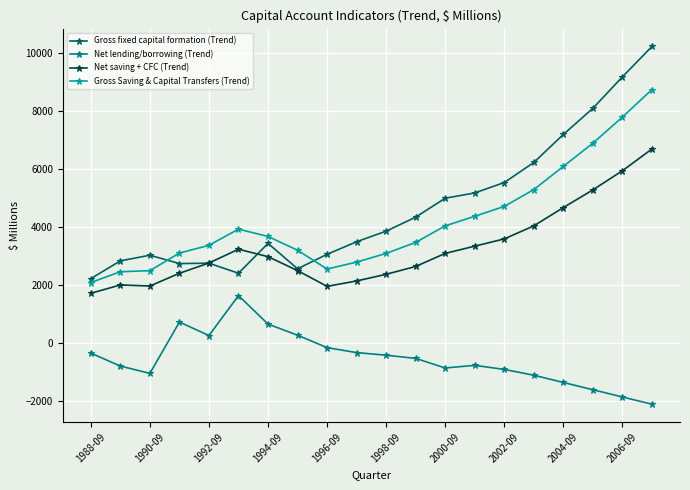

True or false: Gross fixed capital formation (Trend) and Net saving + CFC (Trend) intersect in this chart.

True